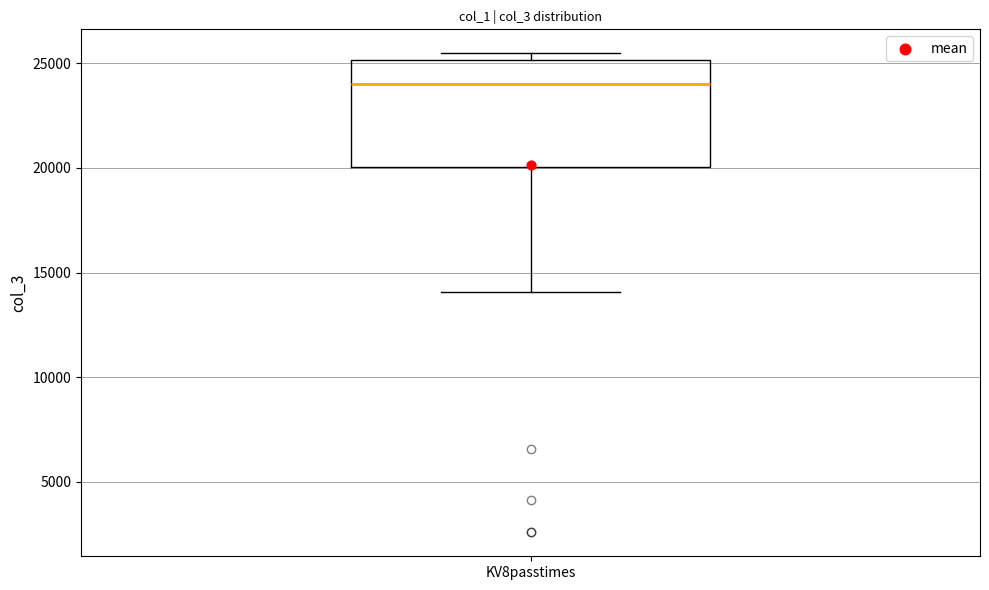

Transcribe this box plot: give where the median line is, the range the box spans, and where the two whiskers end, as read against the y-axis. The values are not printed on the chart, so give them approximately, as read against the axis.

median 24000, box 20000 to 25000, whiskers 14000 to 25500